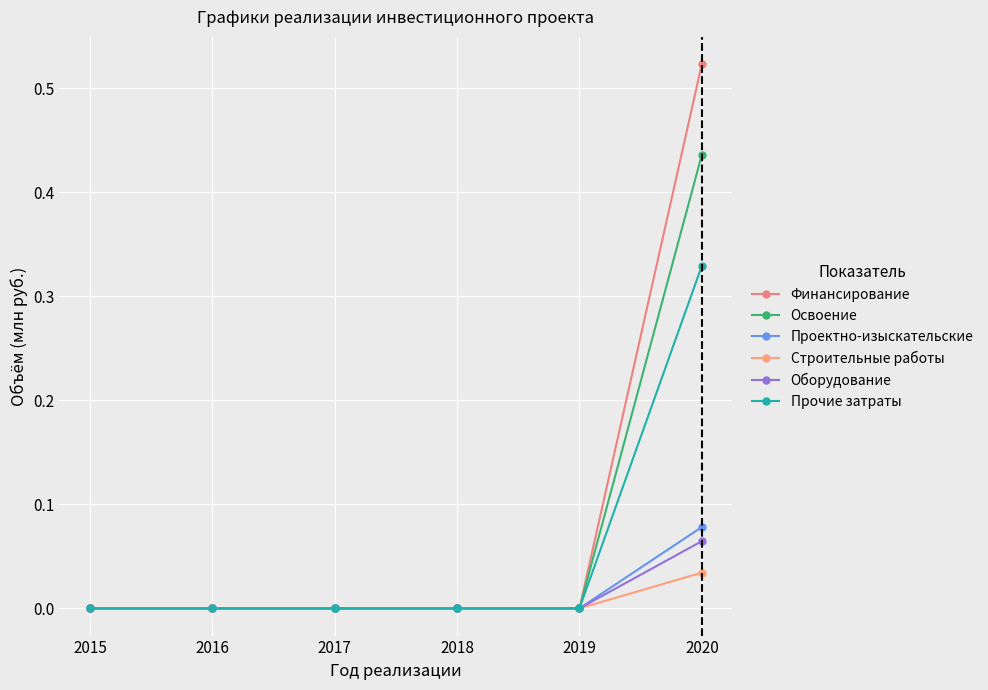

Between 2015 and 2019, which series saw the biggest shift?

Финансирование